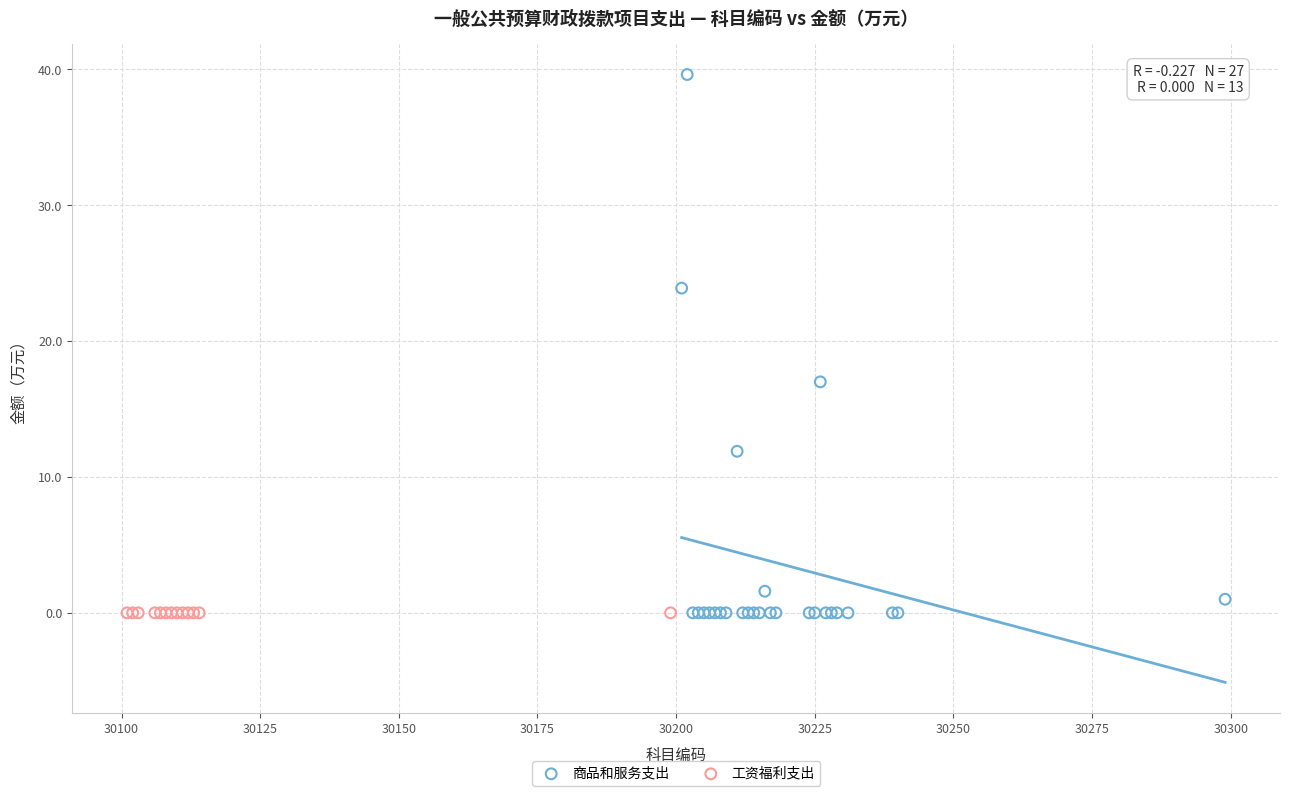

Which series contains the highest Y value?

商品和服务支出